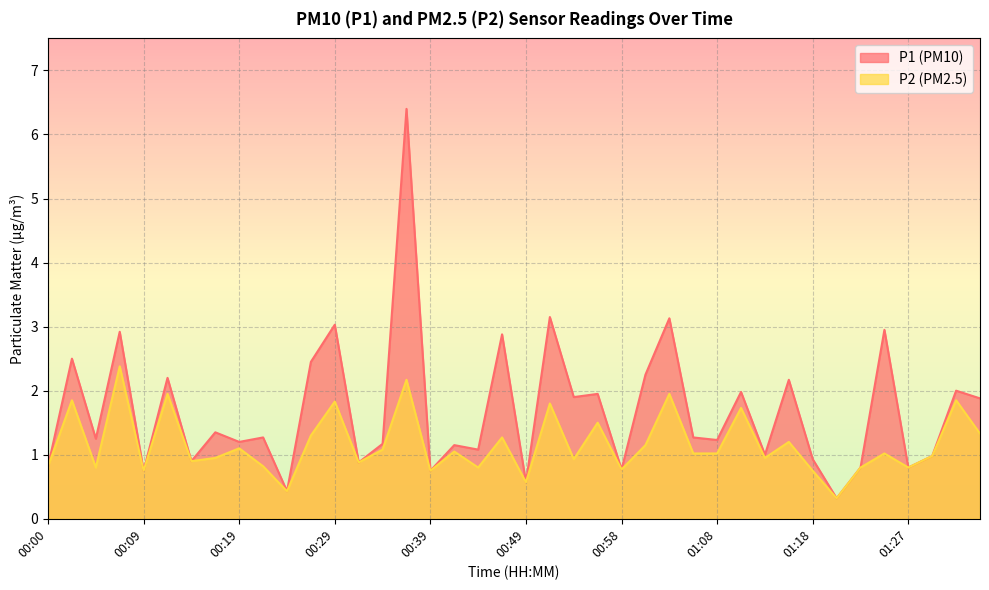

The value of P1 at 00:07 is 4.1. True or false?

False